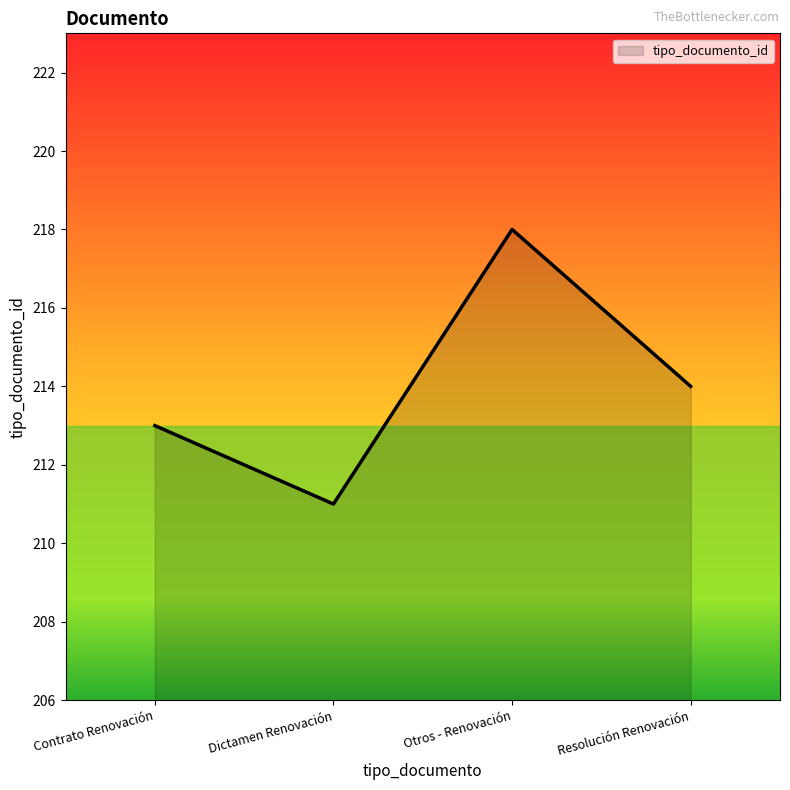

True or false: the data shows 214 at Resolución Renovación.

True